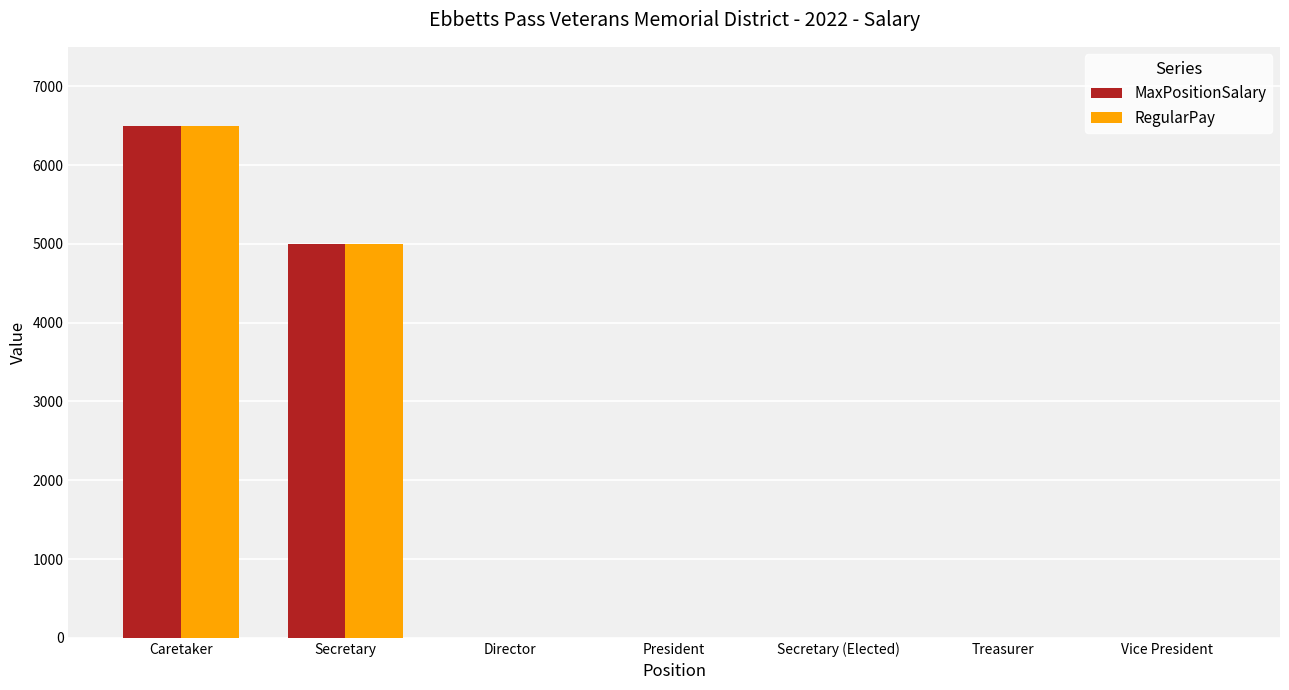

Is the value of RegularPay at Secretary (Elected) greater than the value of MaxPositionSalary at Caretaker?

No